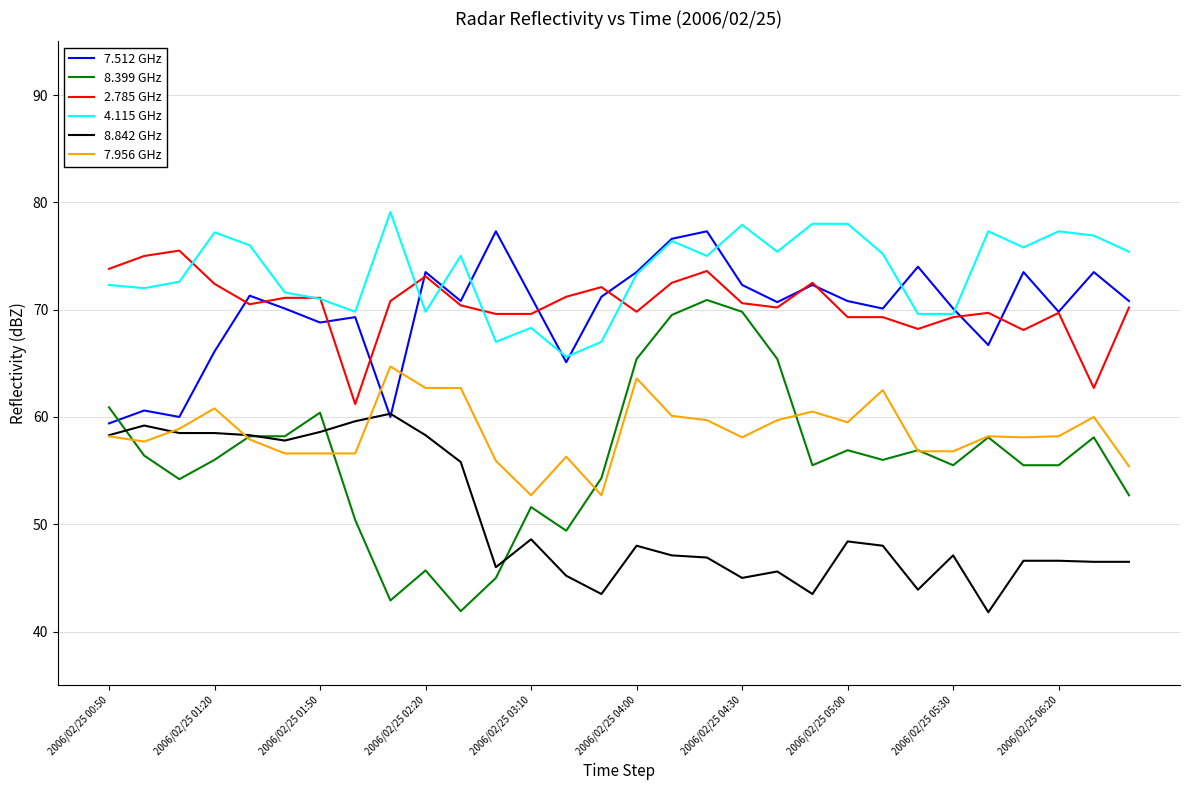

Which series has the widest spread of values?

8.399 GHz